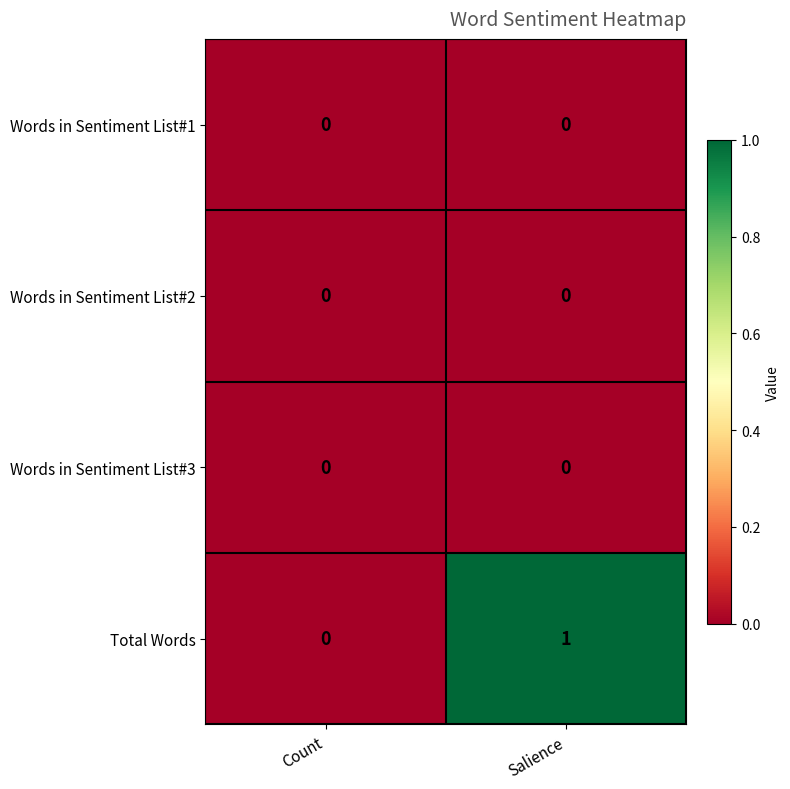

Reading right to left, extract all data points from this chart.

Words in Sentiment List#1: 0	0
Words in Sentiment List#2: 0	0
Words in Sentiment List#3: 0	0
Total Words: 1	0